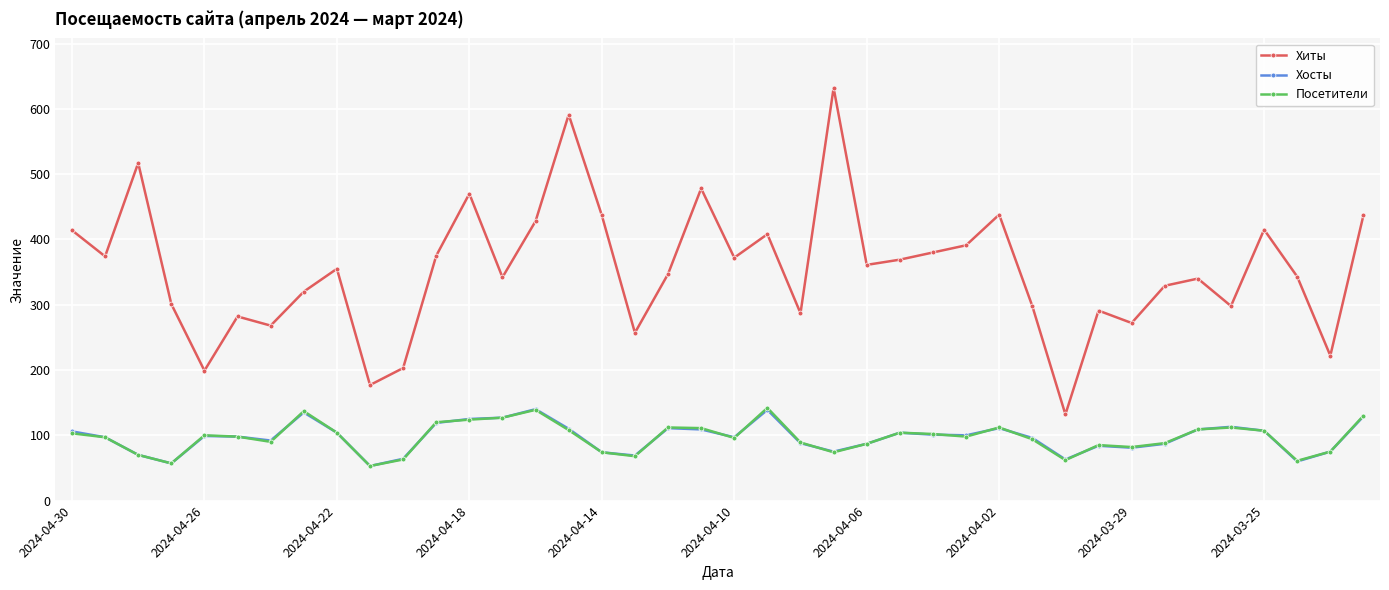

True or false: Хиты has more than 0 interior local peaks.

True